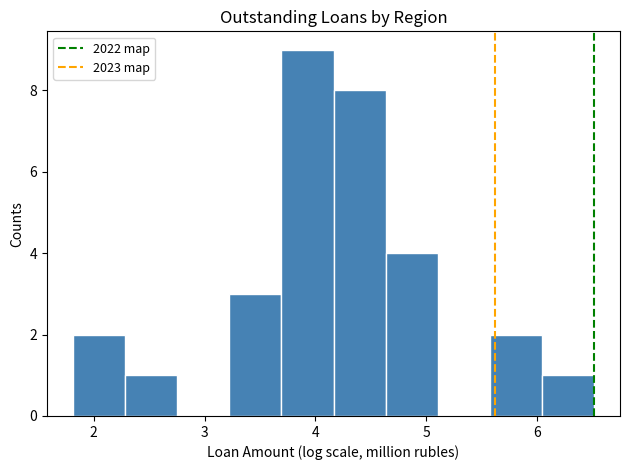

Reading left to right, transcribe this chart: for each bar, give the range it covers on the x-axis and its height. Neither the bar edges nor the heights are printed on the chart, so give them approximately, as read against the axes.

1.8 to 2.3: 2
2.3 to 2.8: 1
2.8 to 3.2: 0
3.2 to 3.7: 3
3.7 to 4.2: 9
4.2 to 4.6: 8
4.6 to 5.1: 4
5.1 to 5.6: 0
5.6 to 6.0: 2
6.0 to 6.5: 1